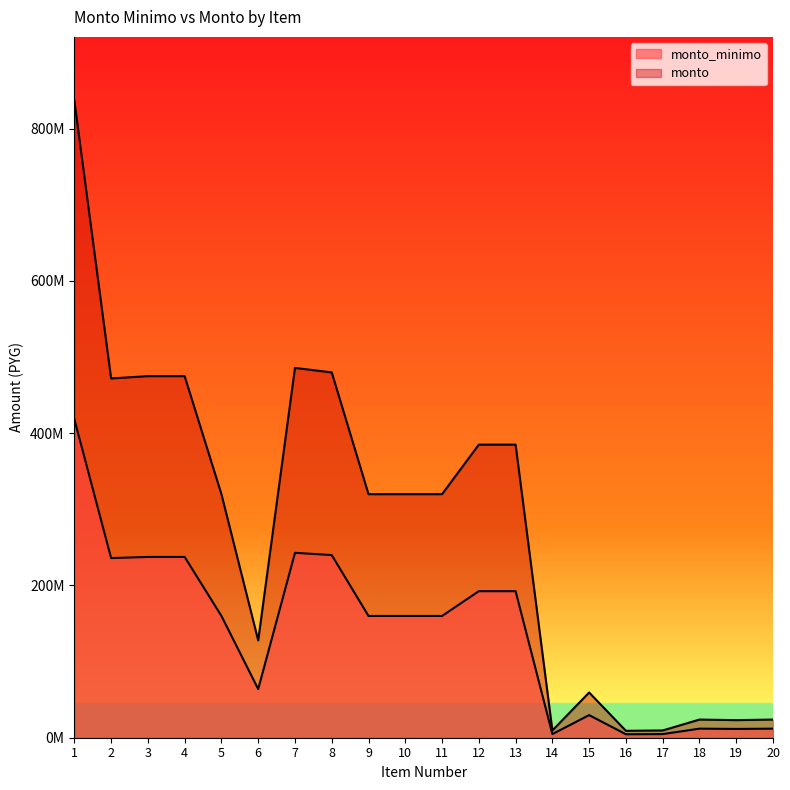

Rank the series by their average value, from highest to lowest.

monto, monto_minimo